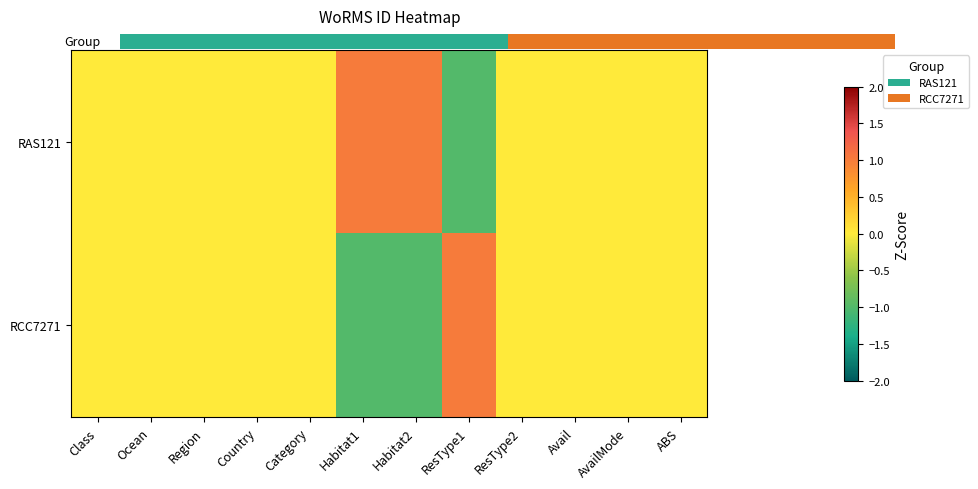

At which label does RAS121 reach its minimum?

ResType1